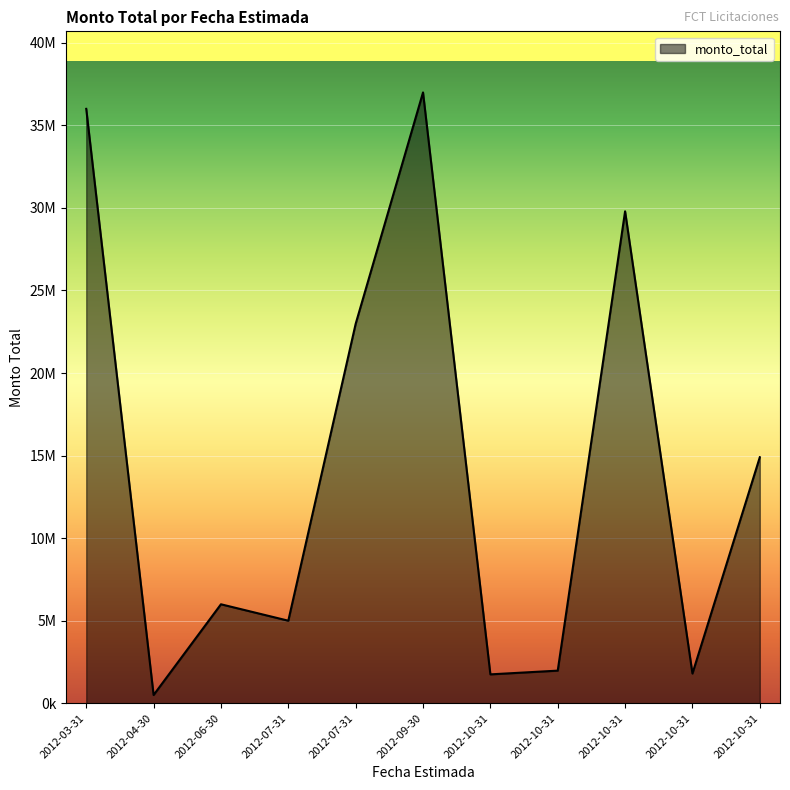

List the labels in order of value, largest first.

2012-09-30, 2012-03-31, 2012-10-31, 2012-07-31, 2012-10-31, 2012-06-30, 2012-07-31, 2012-10-31, 2012-10-31, 2012-10-31, 2012-04-30